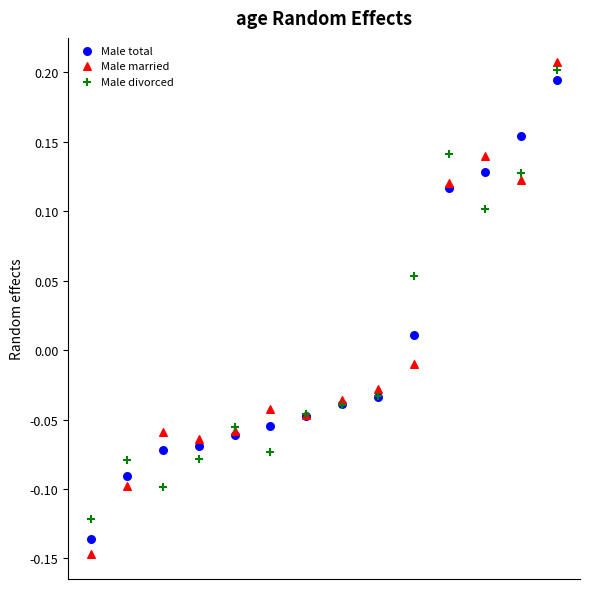

Which series reaches the maximum Y coordinate?

Male married